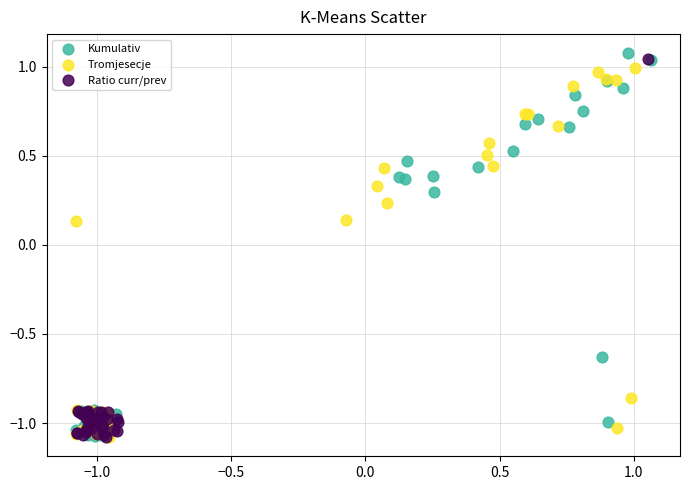

What are all the series names shown in the legend?

Kumulativ, Tromjesecje, Ratio curr/prev